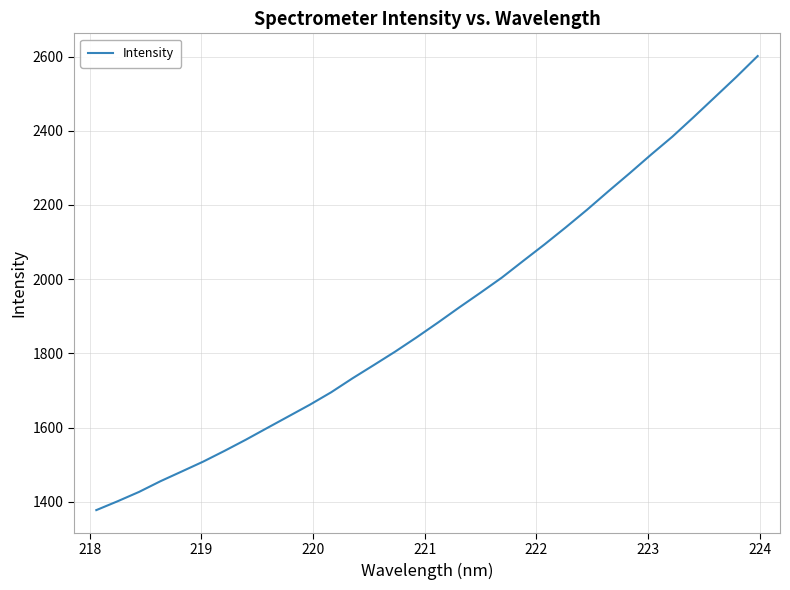

What is the greatest value displayed?

2601.4